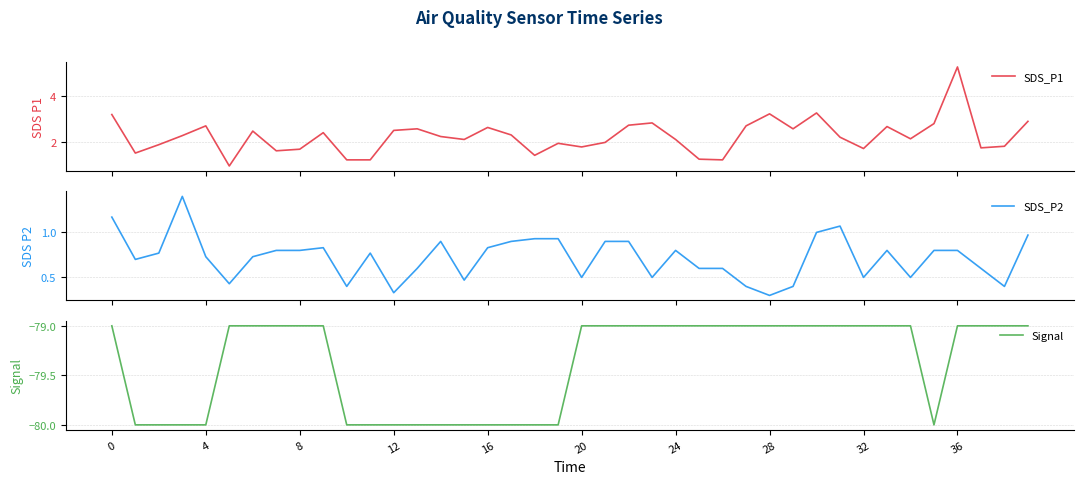

What is the highest value of the SDS_P2 series?

1.4